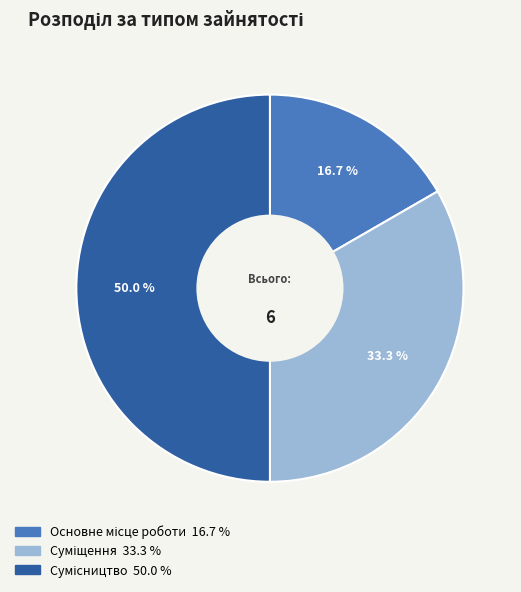

To the nearest percent, what is the difference between the Основне місце роботи and Сумісництво slice percentages?

33%